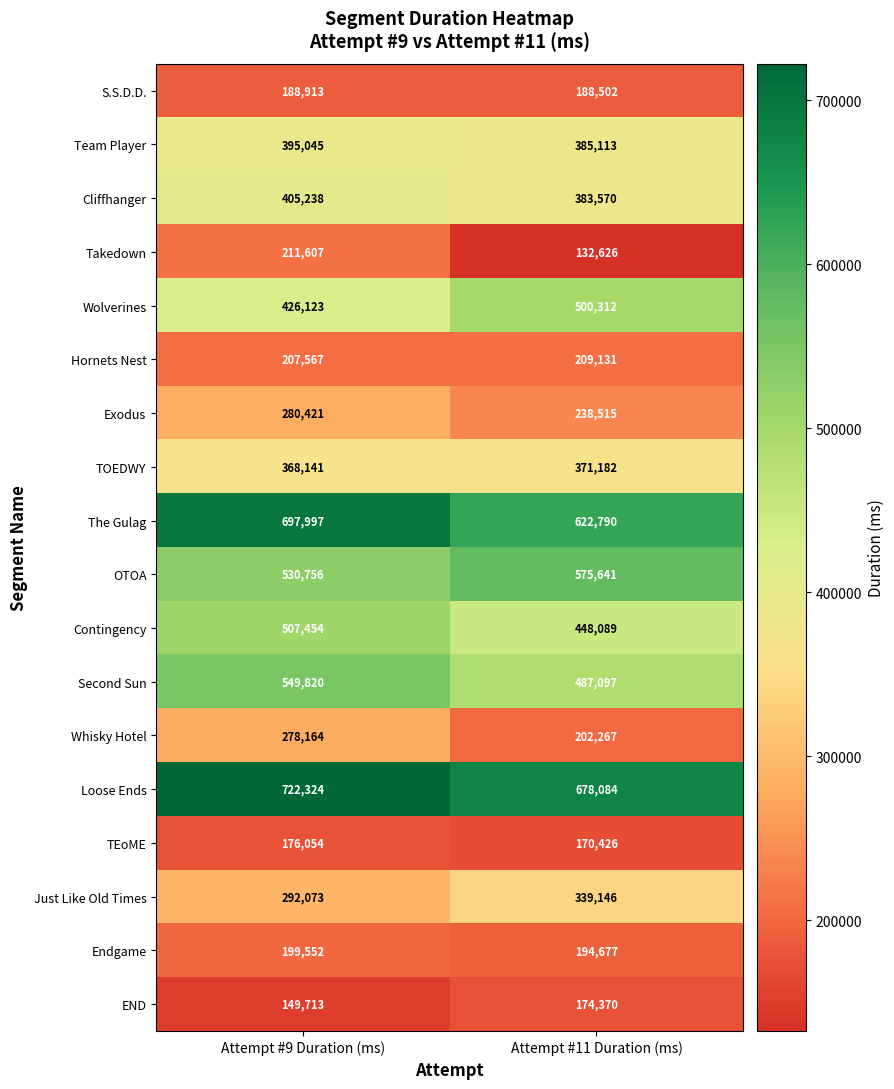

What is the sum of all Exodus values?

518936